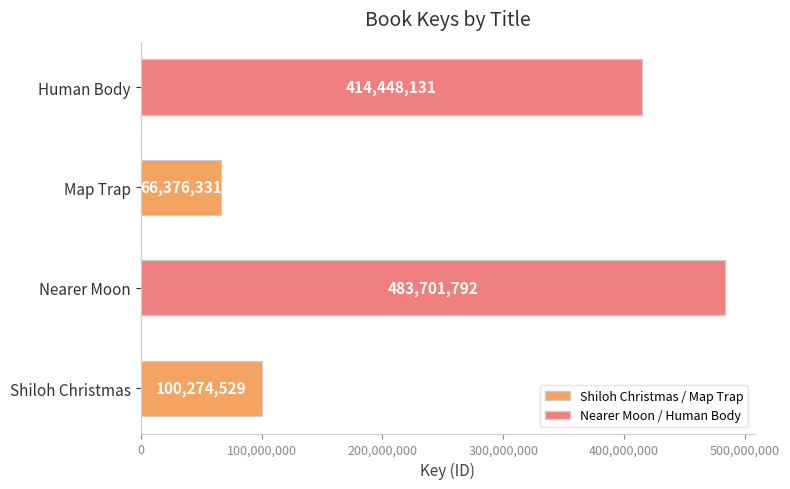

What is the highest value of the Nearer Moon / Human Body series?

483701792